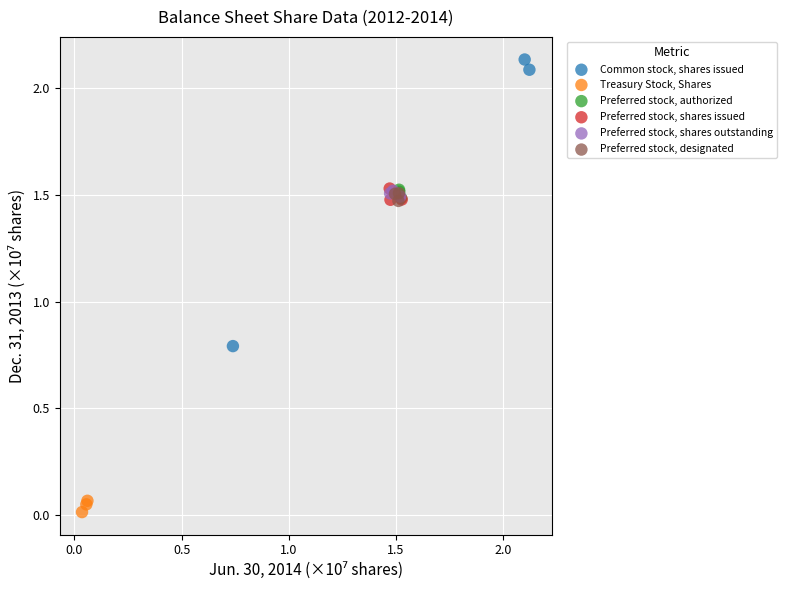

Which series has the largest Y range (max minus min)?

Common stock, shares issued